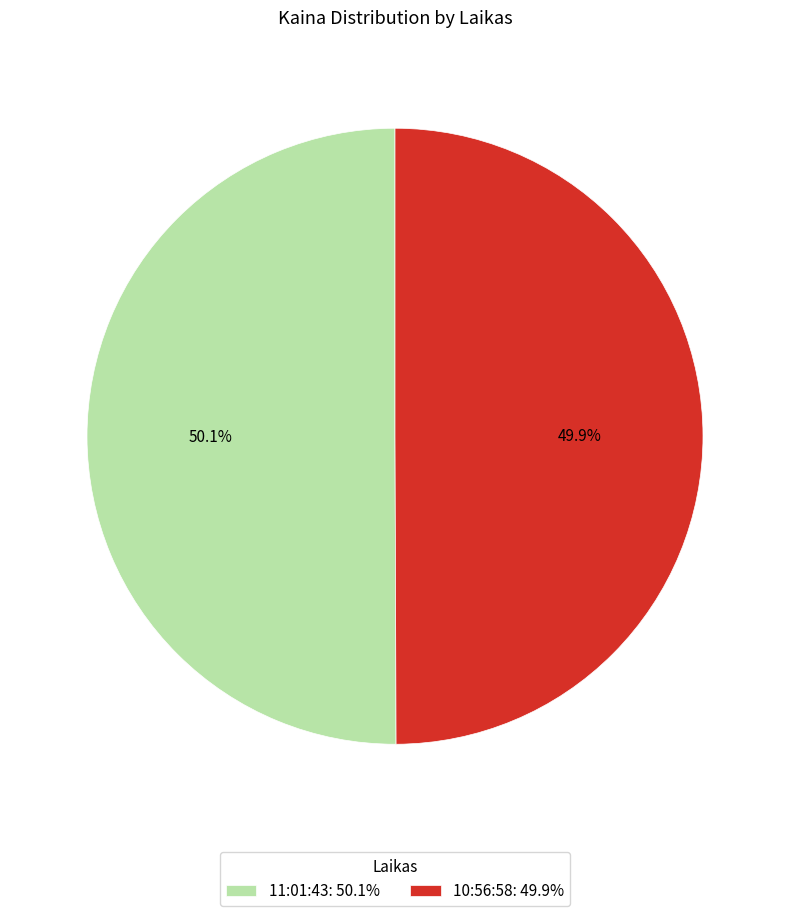

What is the ratio of the value at 11:01:43 to the value at 10:56:58?

1.0